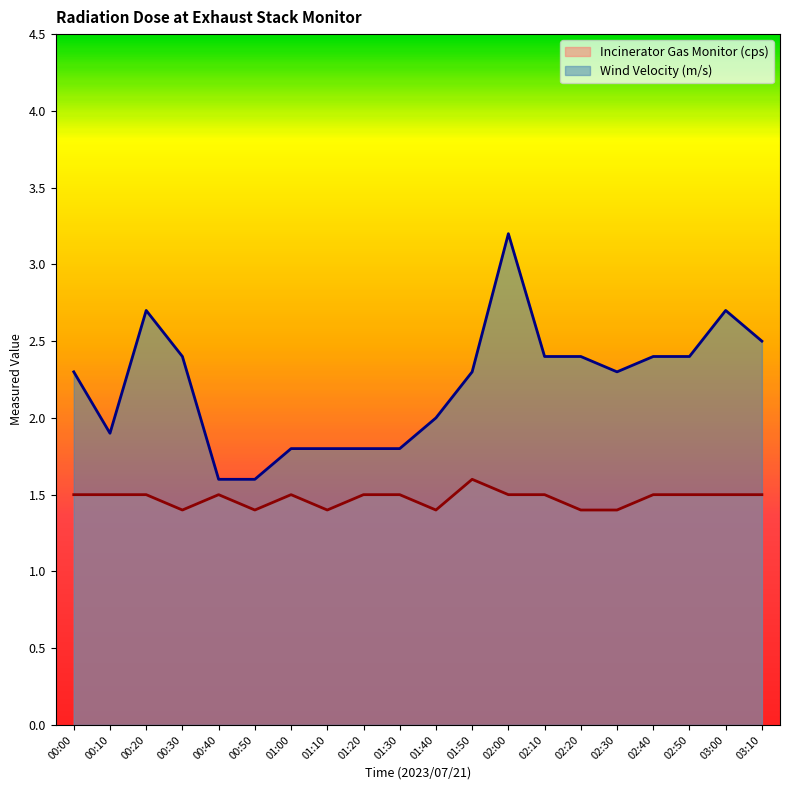

What is the label of the 7th point from the left?

01:00